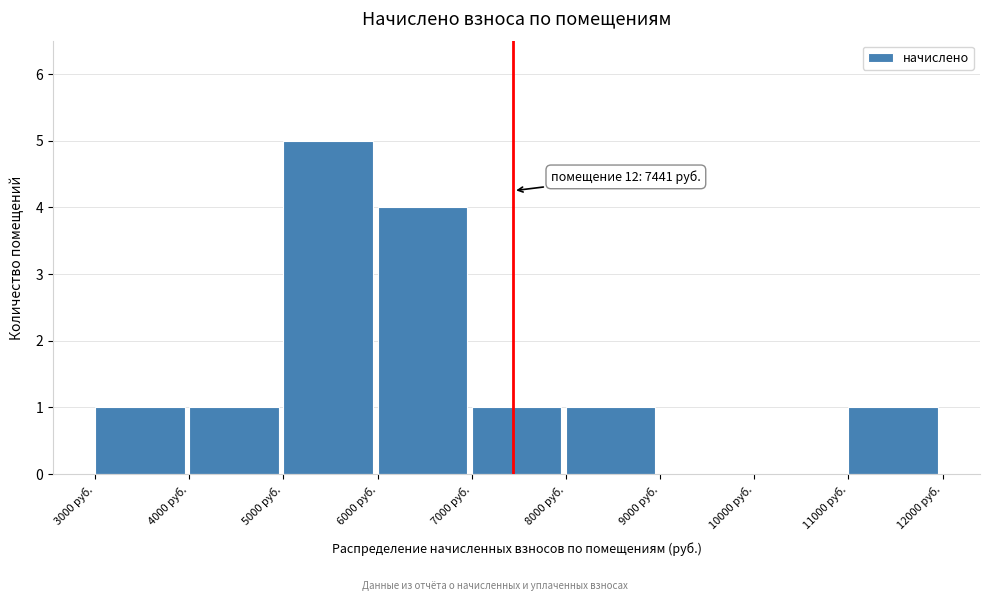

Which range on the x-axis has the tallest bar?

5000 to 6000